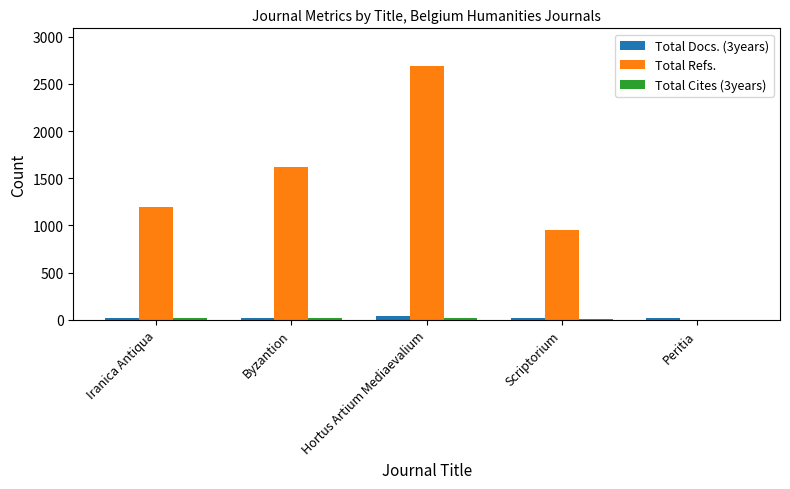

What is the sum of all Total Refs. values?

6458